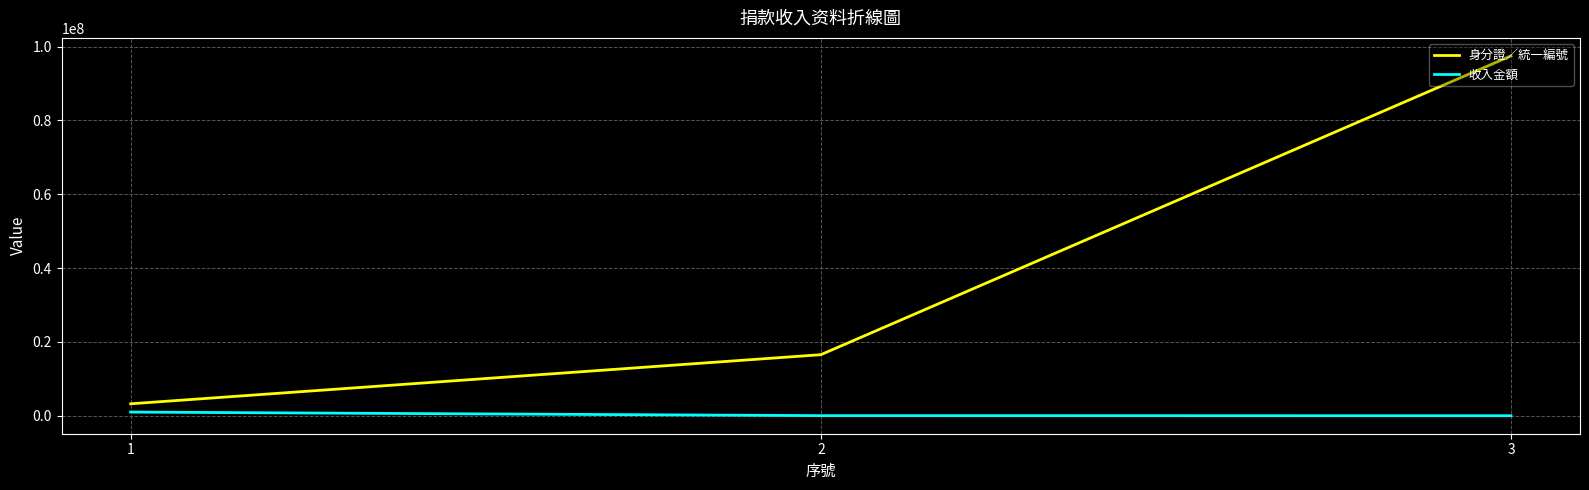

Rank the series at 3 from highest to lowest value.

身分證／統一編號, 收入金額